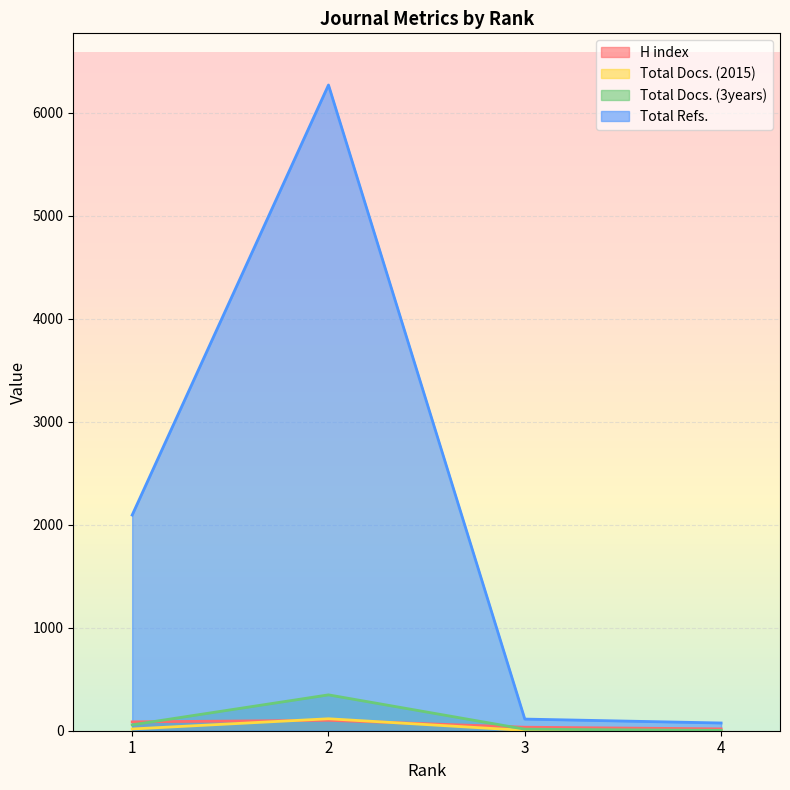

Reading left to right, transcribe all the data shown in this chart.

H index: 86	101	34	18
Total Docs. (2015): 17	116	3	1
Total Docs. (3years): 57	348	15	3
Total Refs.: 2093	6267	113	75